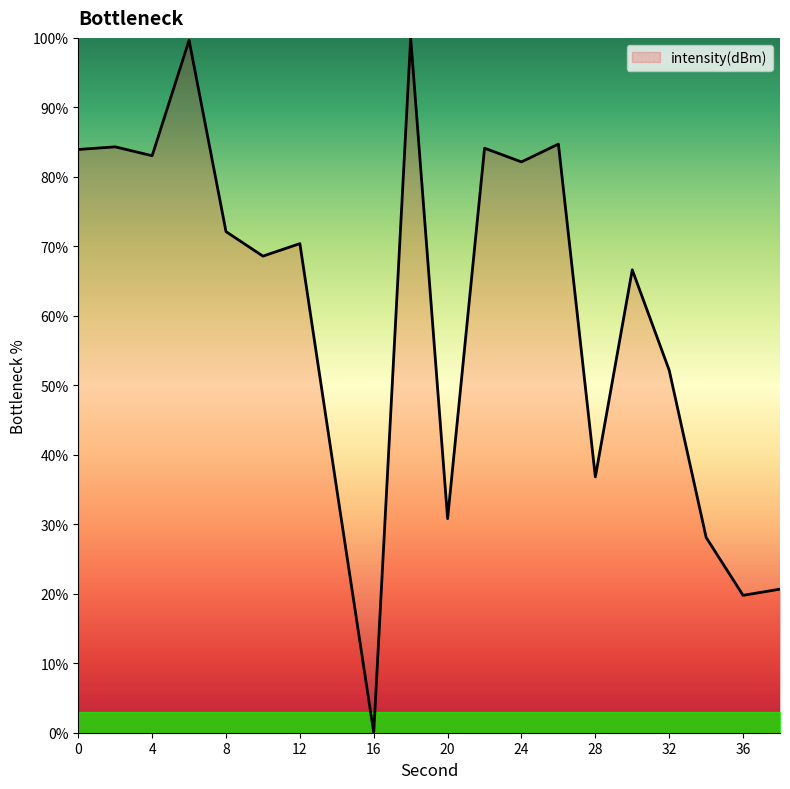

What is the maximum value shown in the chart?

100.0